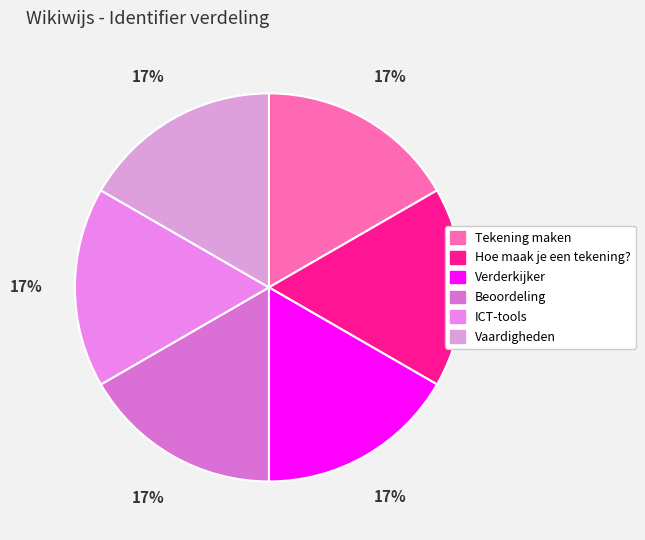

How many slices are in this pie chart?

6